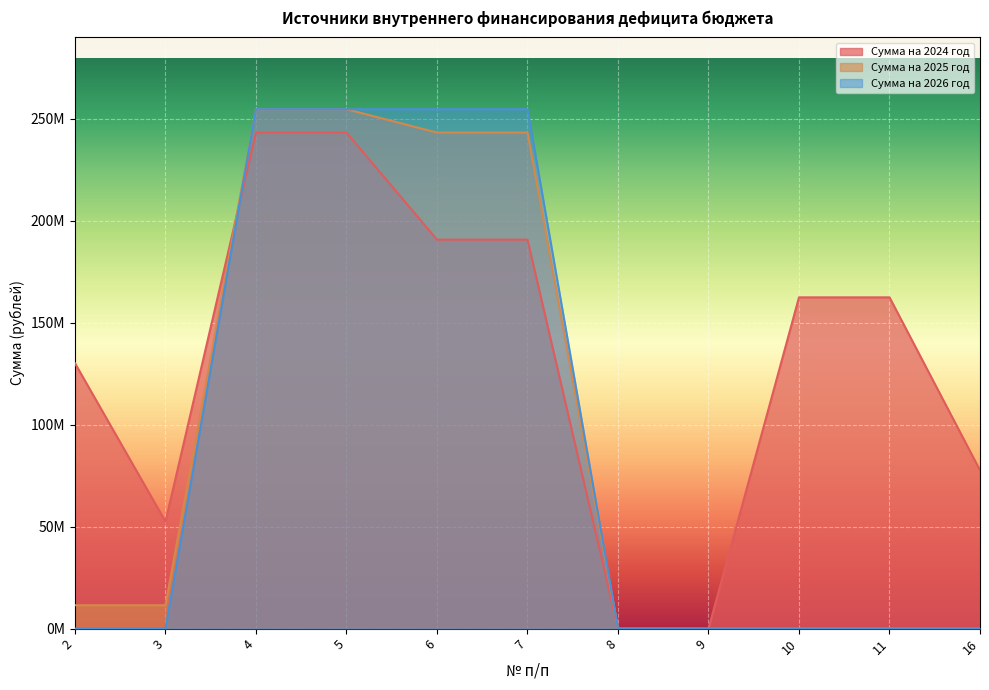

At which category does the chart reach its peak across all series?

4